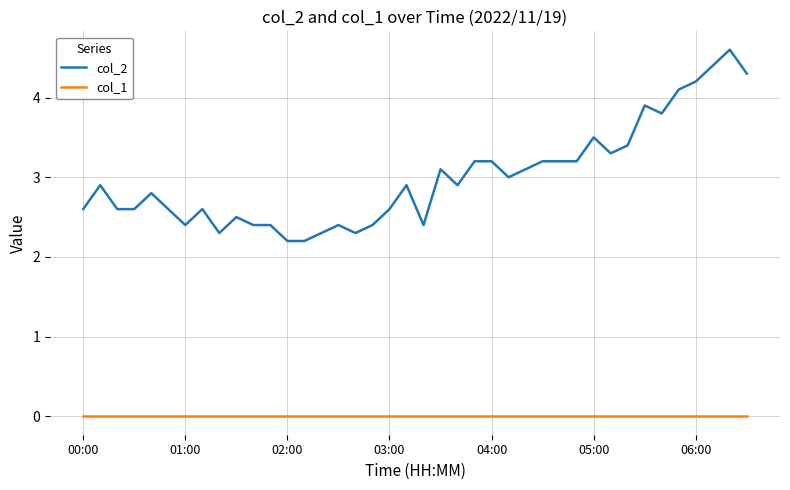

True or false: col_1 and col_2 intersect in this chart.

False